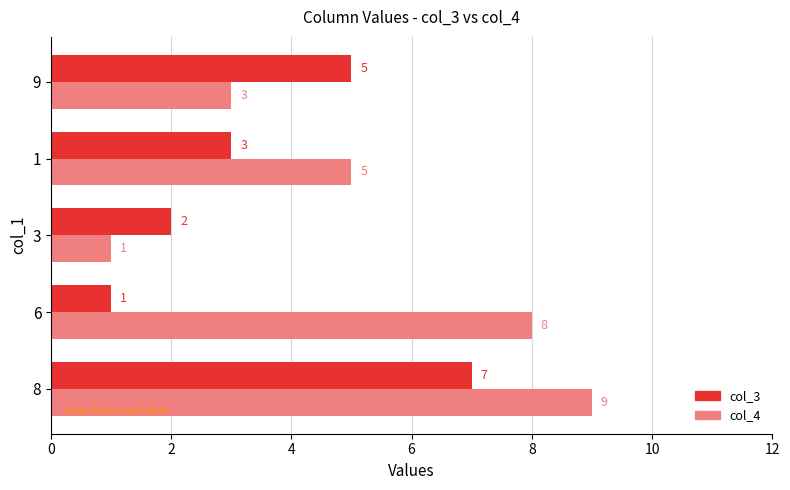

What is the average value of the col_3 series?

4